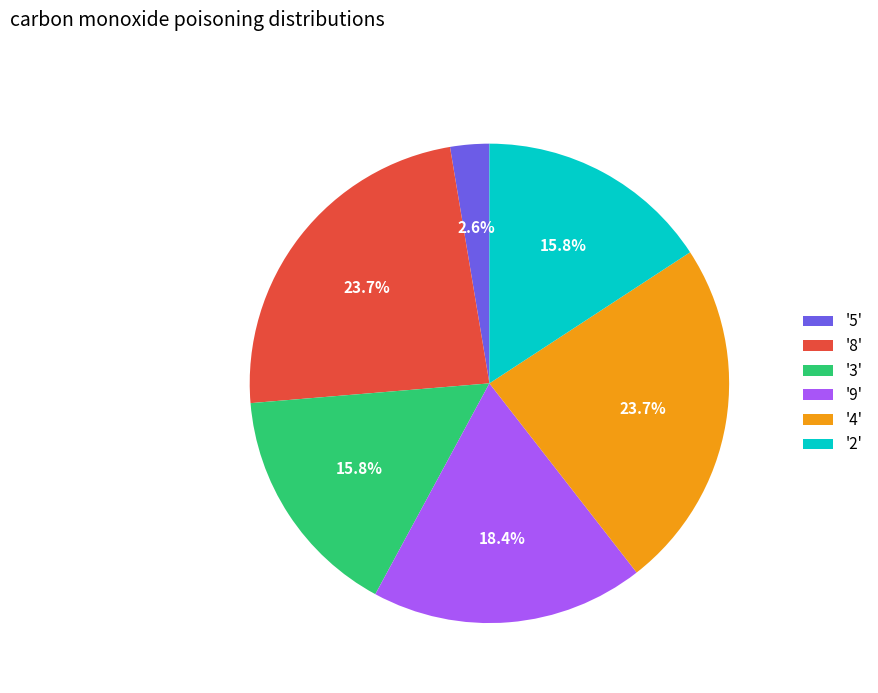

Which category has the smallest portion of the pie?

'5'